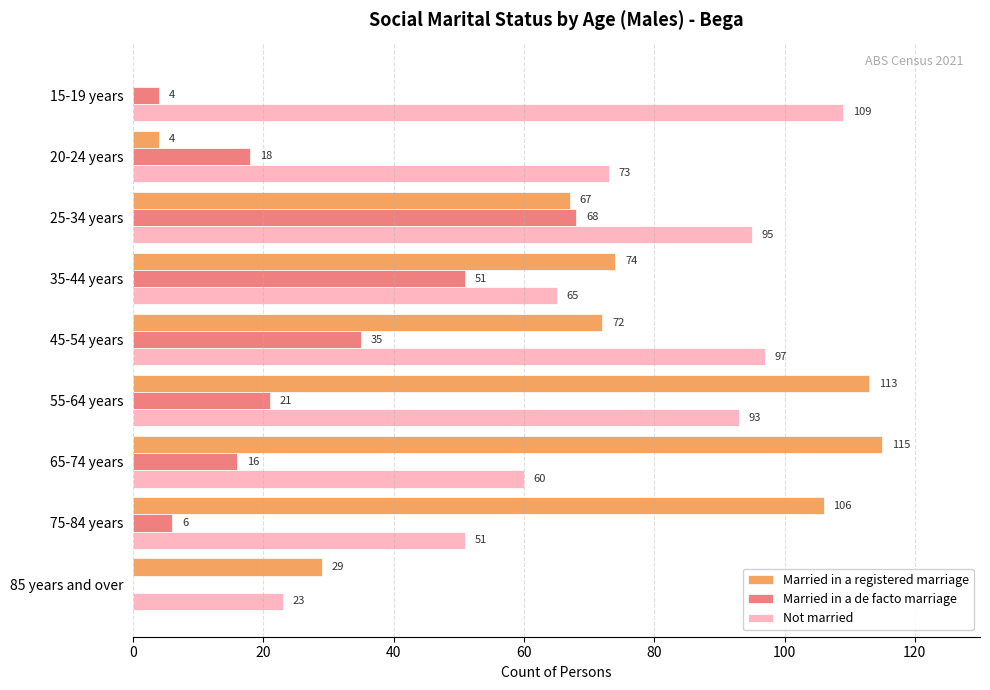

Which category has the highest value in the Married in a registered marriage series?

65-74 years